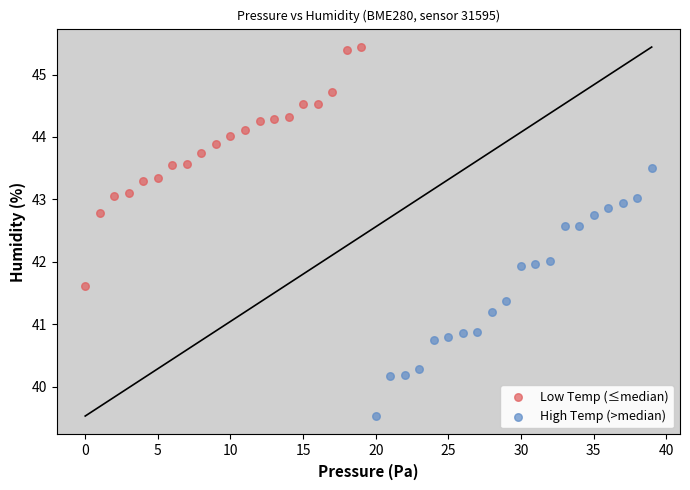

Which series contains the highest Y value?

Low Temp (≤median)